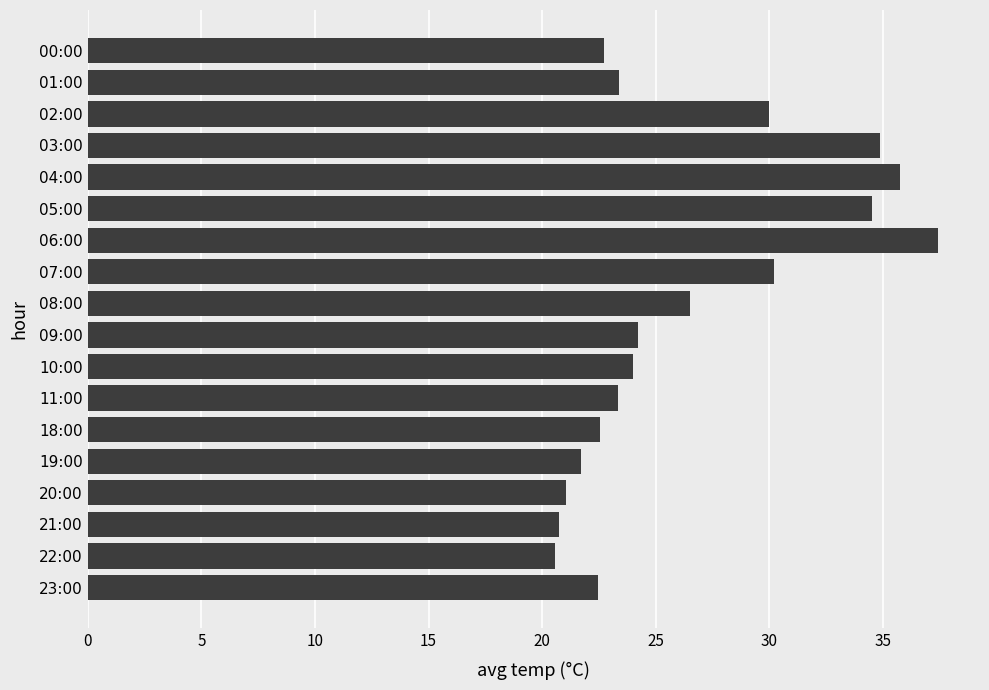

Are the bars horizontal?

Yes